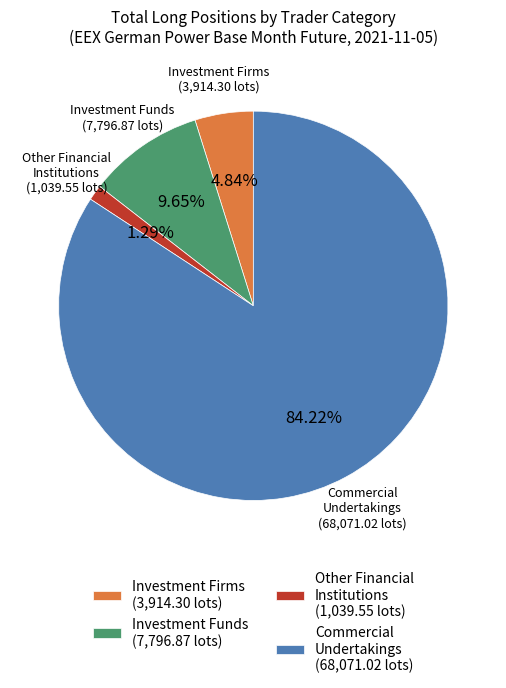

Is Commercial Undertakings (68,071.02 lots) the majority of the pie?

Yes